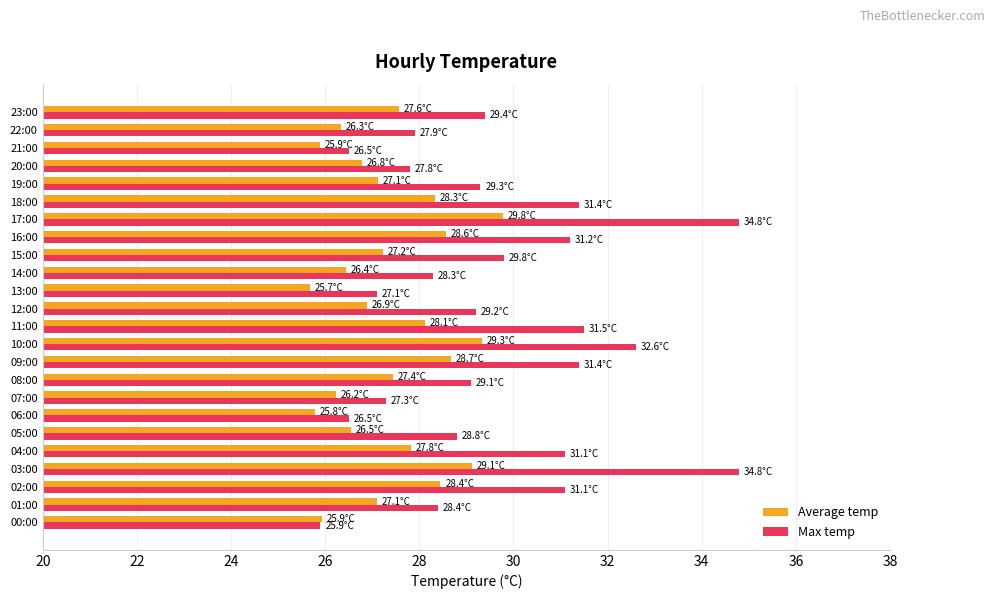

How many distinct data groups are displayed?

2